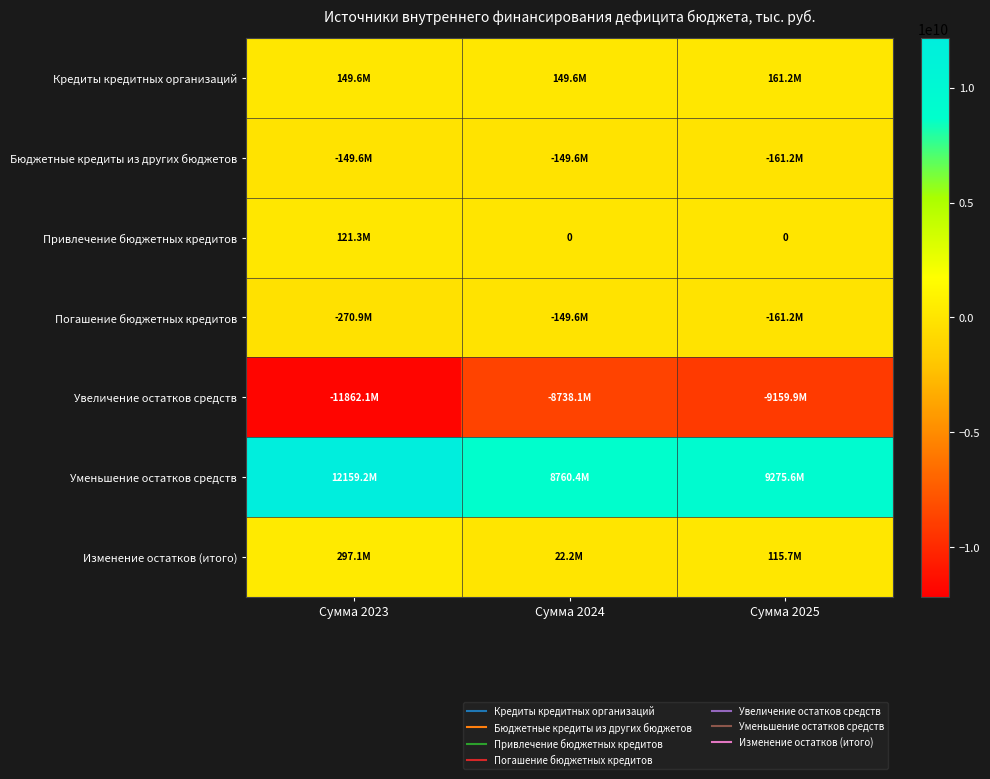

How many data points in Привлечение бюджетных кредитов are above 0?

1